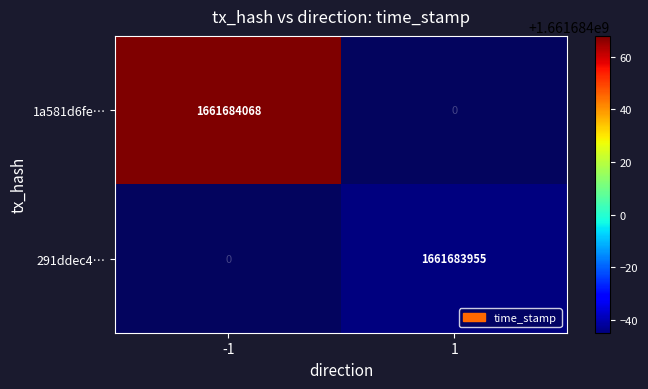

The value of 1a581d6fe… at -1 is 2341509070. True or false?

False